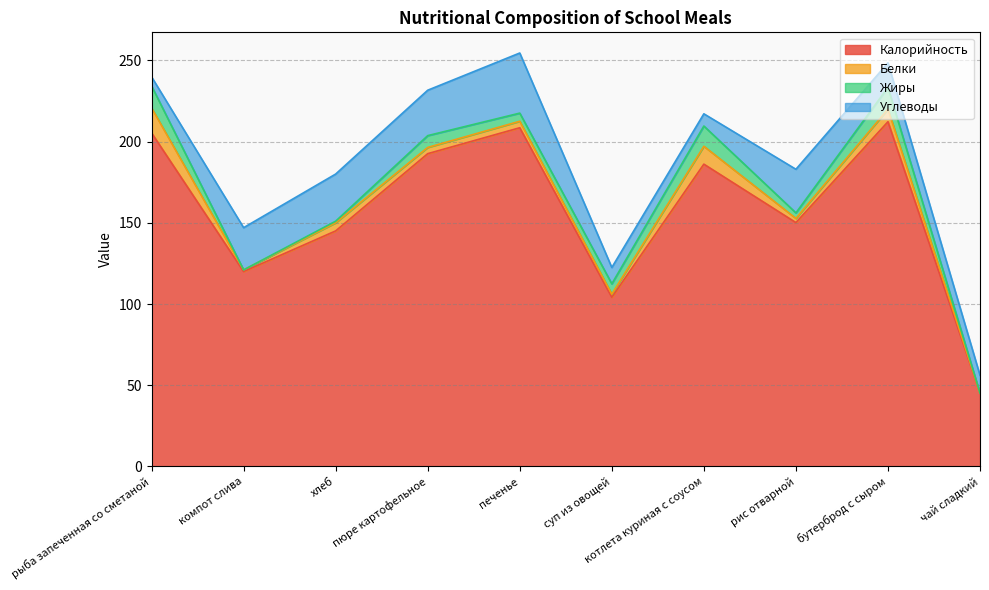

What is the label of the 8th point from the left?

рис отварной